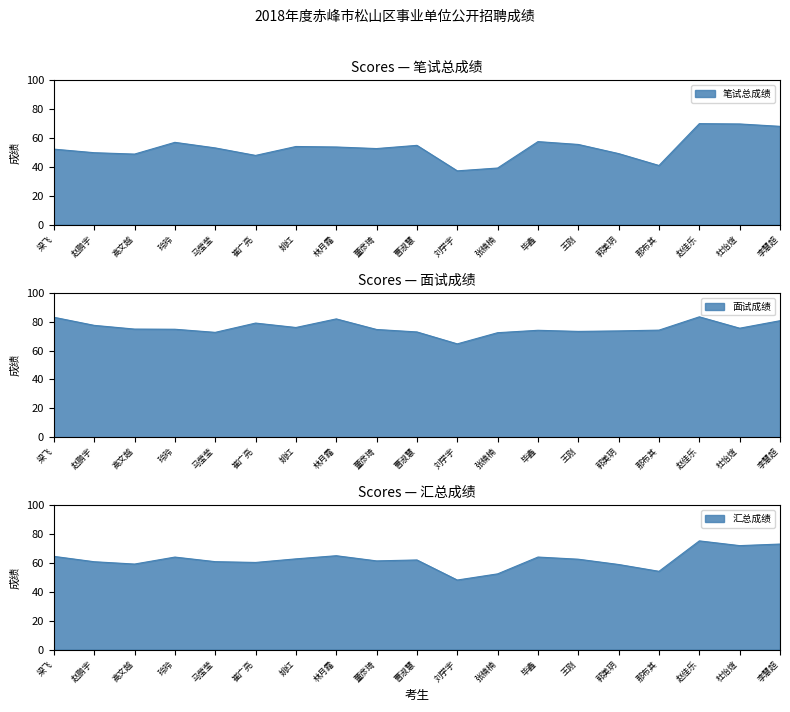

At which category does 面试成绩 reach its first local valley?

马莹莹